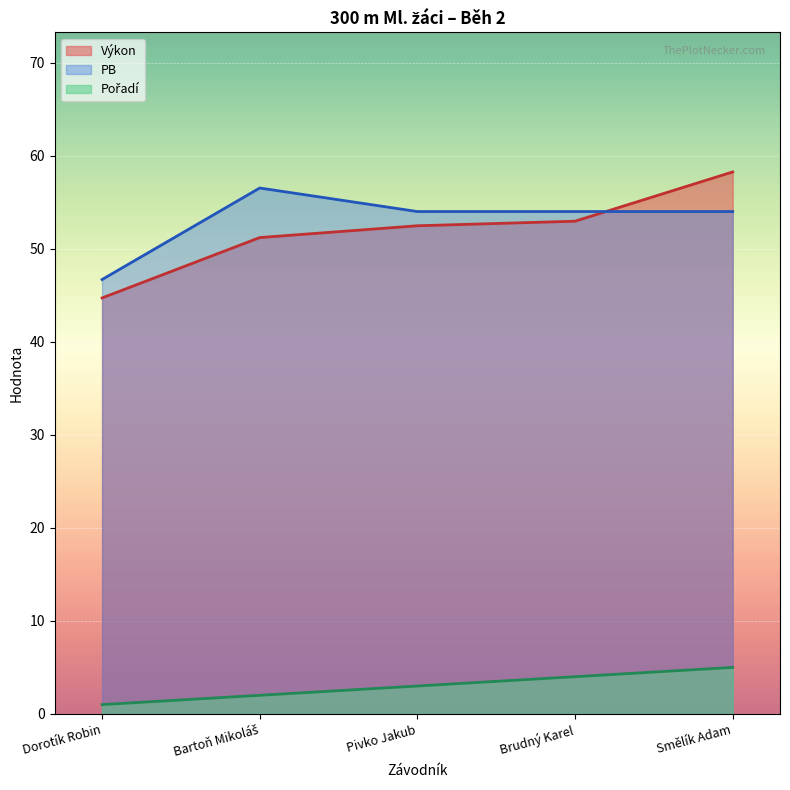

Which category has the lowest value in the Pořadí series?

Dorotík Robin